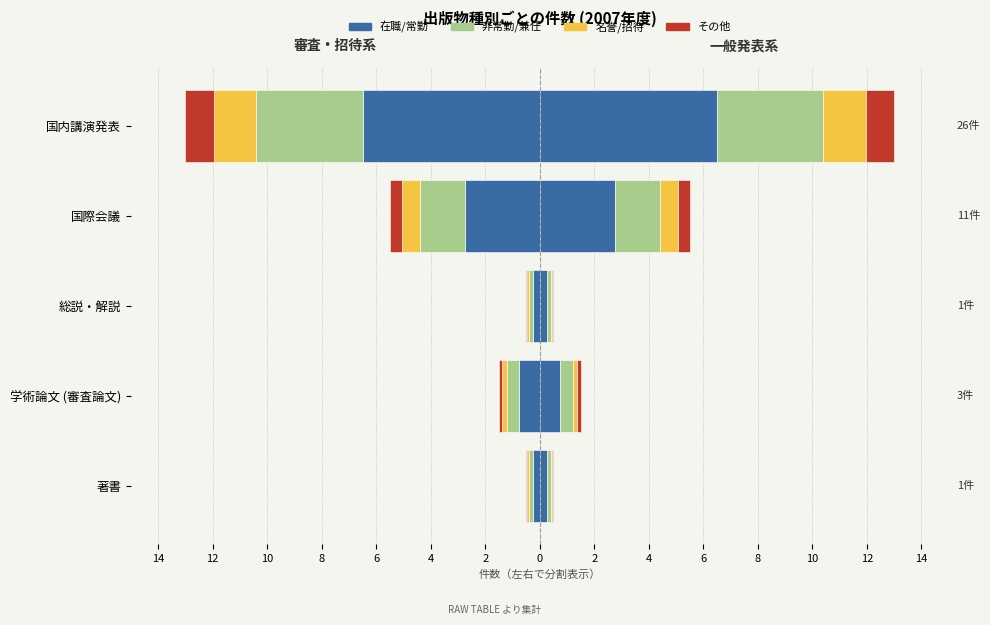

The value of その他 at 学術論文 (審査論文) is -0.2. True or false?

False